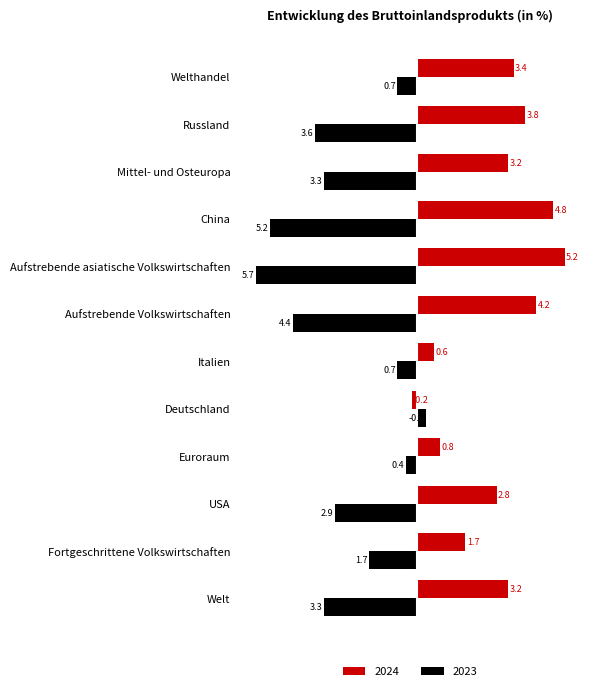

Is the value of 2023 at Italien greater than the value of 2024 at Fortgeschrittene Volkswirtschaften?

No